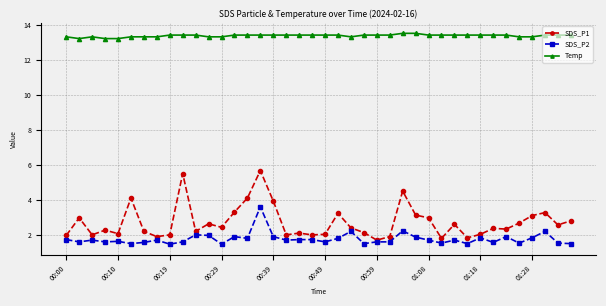

Which series has the widest spread of values?

SDS_P1